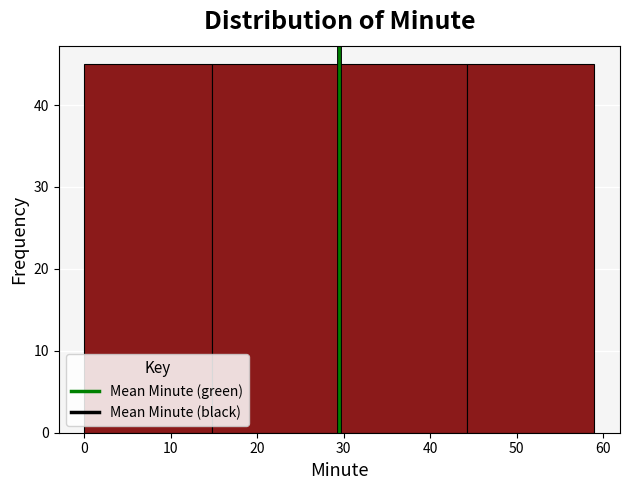

Reading left to right, transcribe this chart: for each bar, give the range it covers on the x-axis and its height. Neither the bar edges nor the heights are printed on the chart, so give them approximately, as read against the axes.

0 to 15: 45
15 to 30: 45
30 to 44: 45
44 to 59: 45